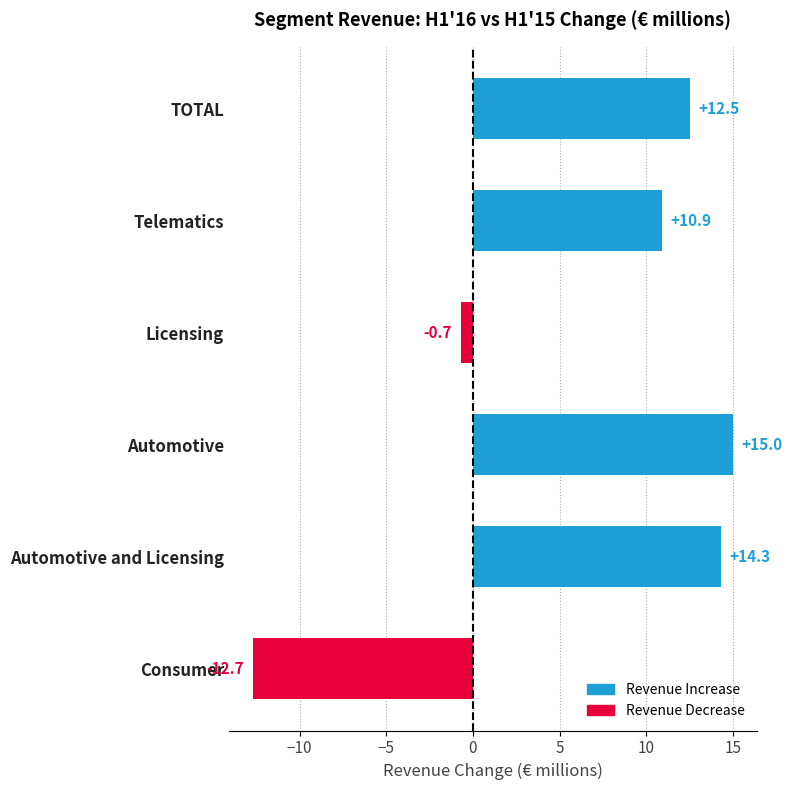

Is it true that the value at Automotive is 24.0?

False